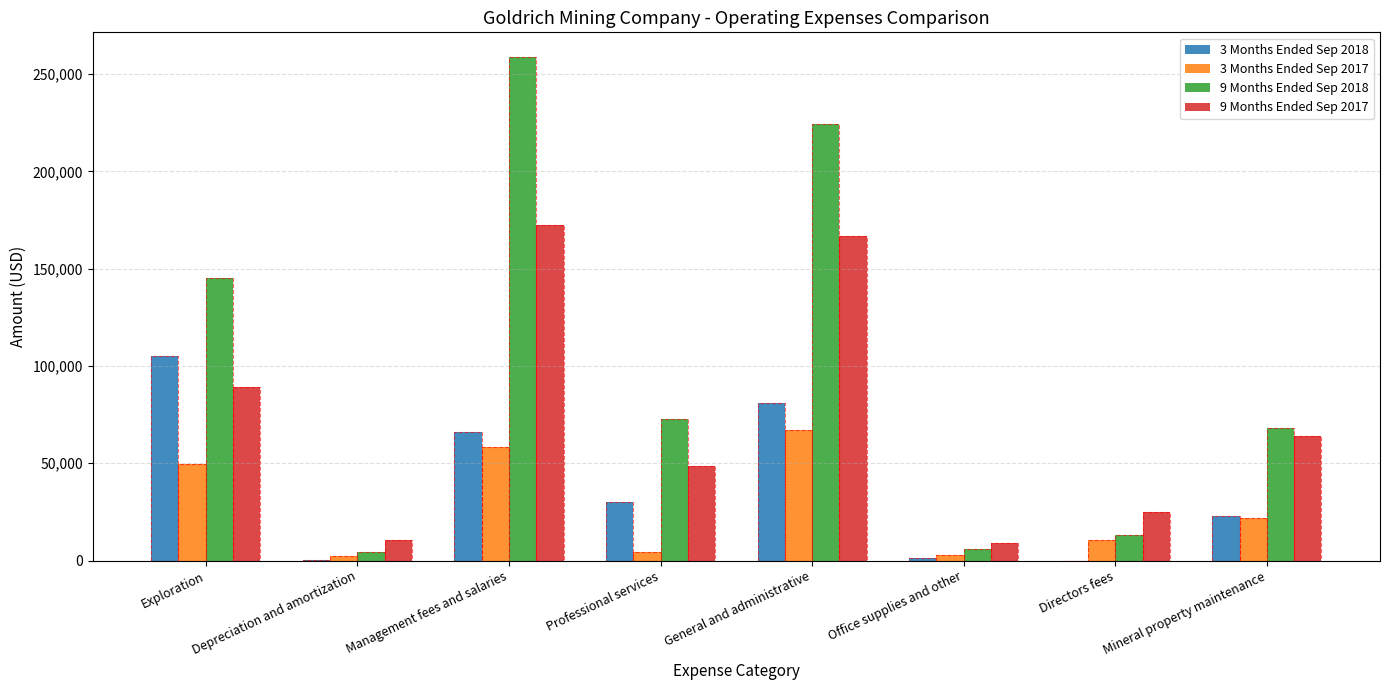

The value of 9 Months Ended Sep 2018 at General and administrative is 82792. True or false?

False